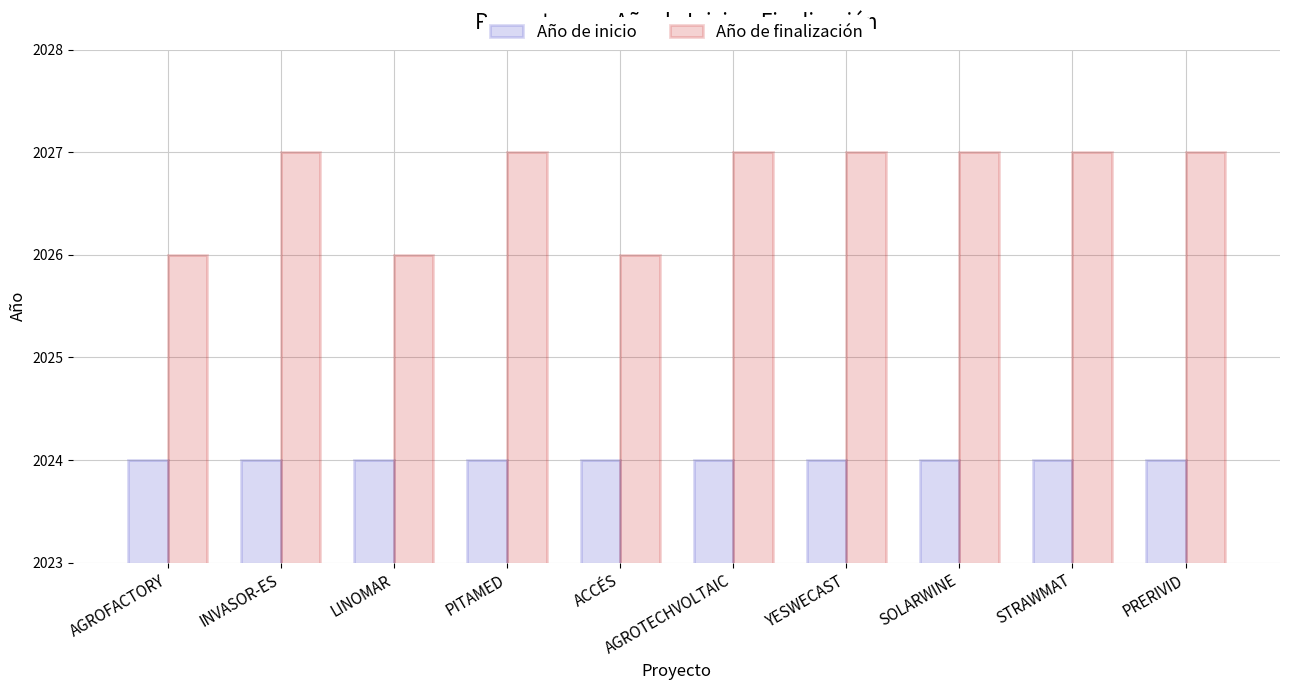

Read the Año de finalización value at PRERIVID.

2027